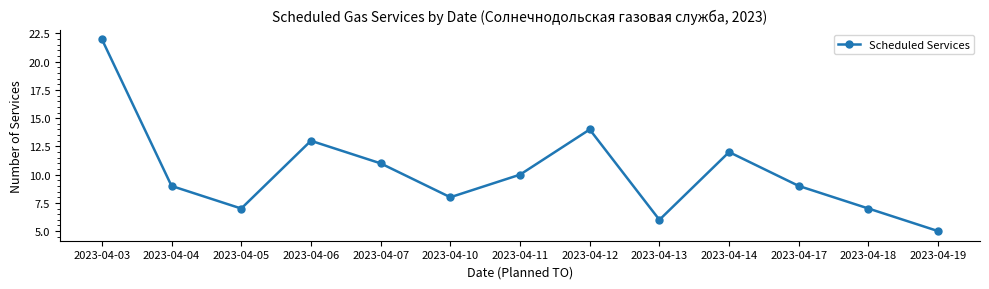

The chart shows a value of 10 at 2023-04-11. True or false?

True